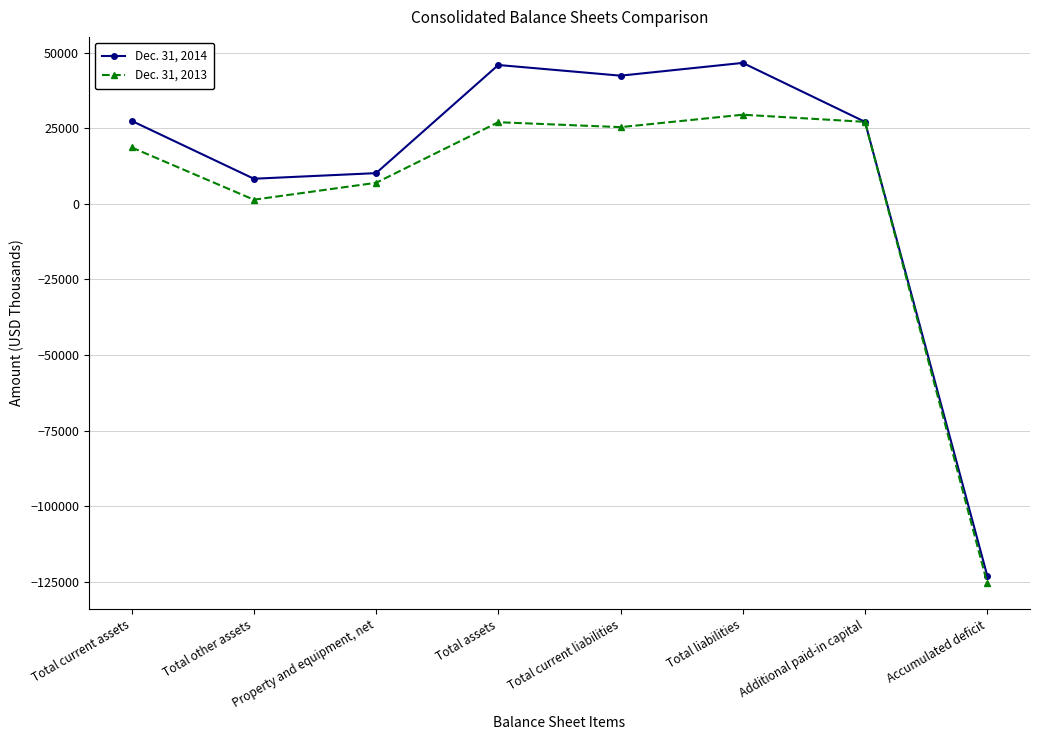

Is it true that Dec. 31, 2013 equals -125383 at Accumulated deficit?

True